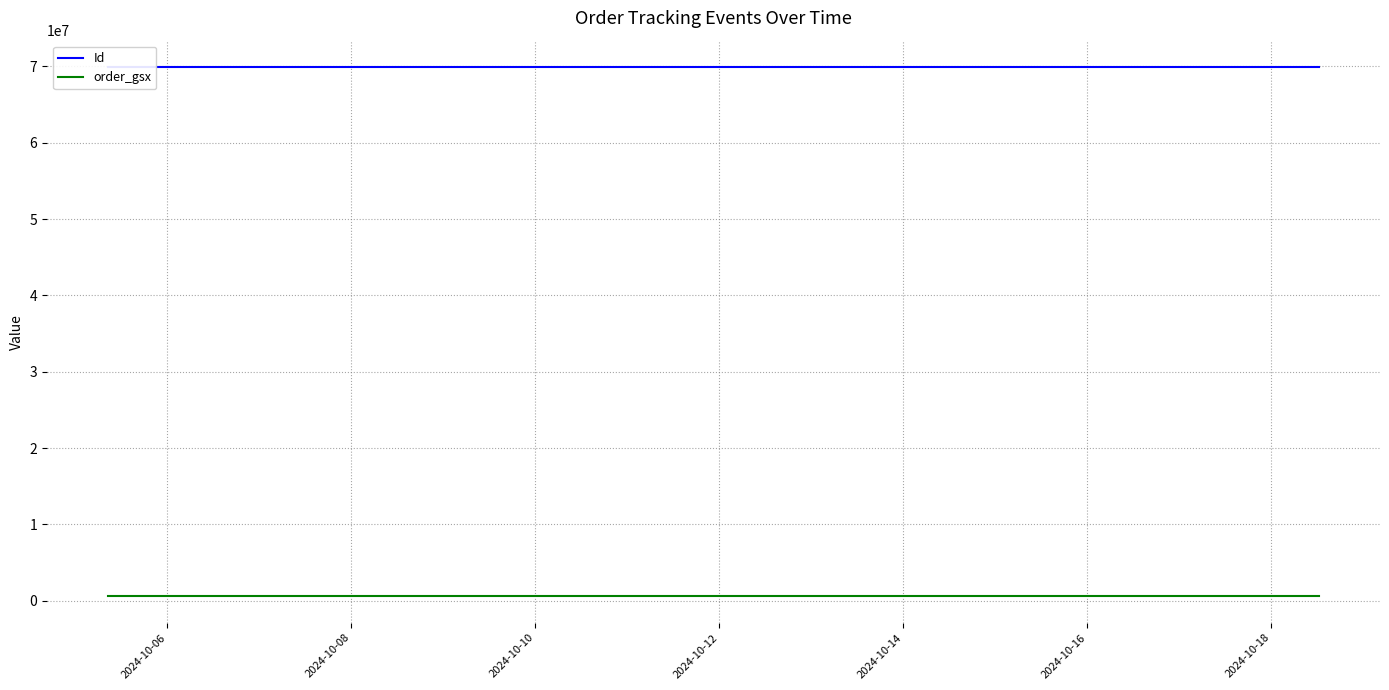

Does the chart display data point markers on the line(s)?

No